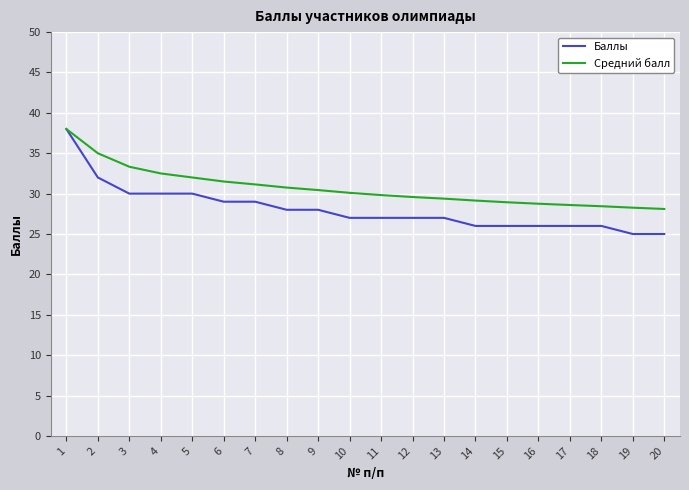

What is the highest value of the Средний балл series?

38.0